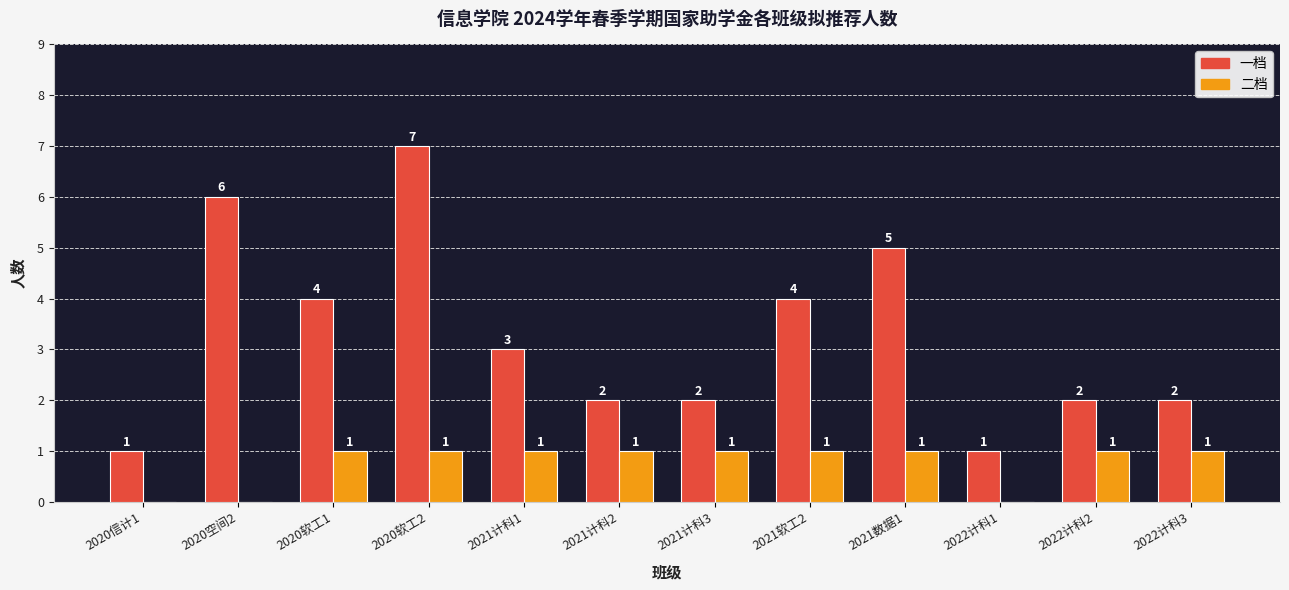

At which label does 一档 reach its peak?

2020软工2